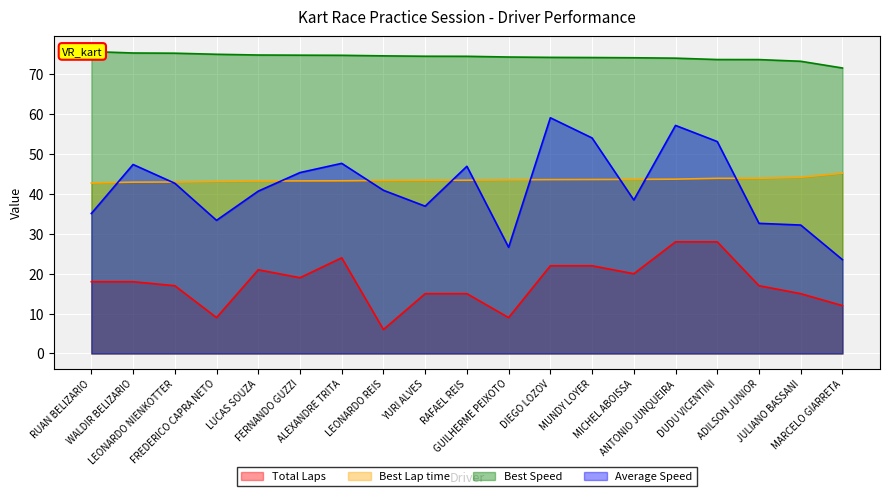

What is the lowest value of the Best Speed series?

71.6